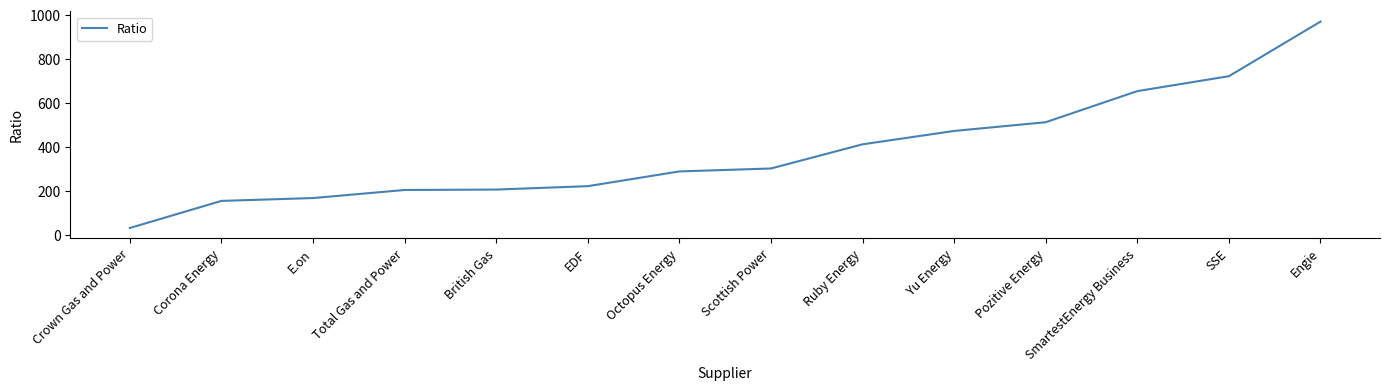

What is the greatest value displayed?

970.5